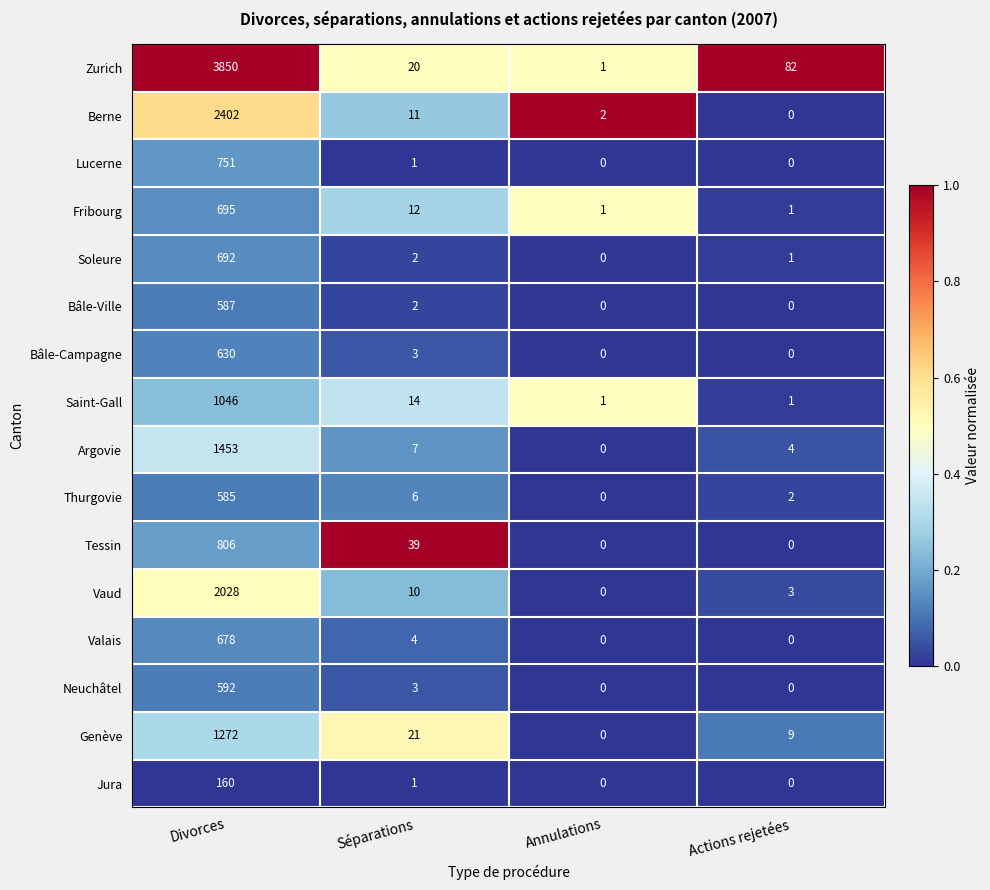

What is the sum of the Argovie values at Divorces and Annulations?

1453